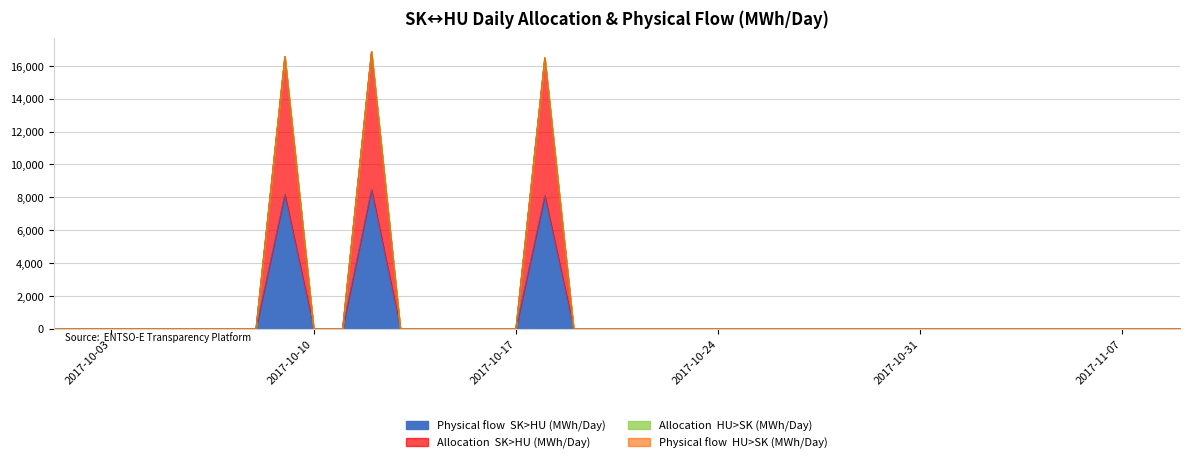

What is the maximum value shown in the chart?

16865